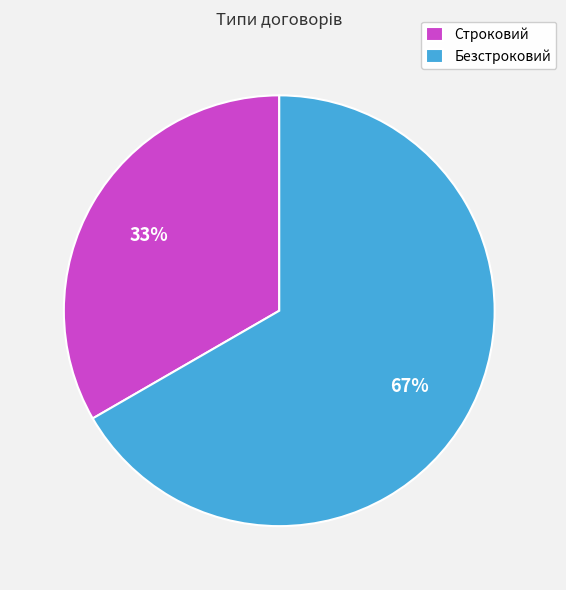

Do Безстроковий and Строковий together represent more than half of the pie?

Yes